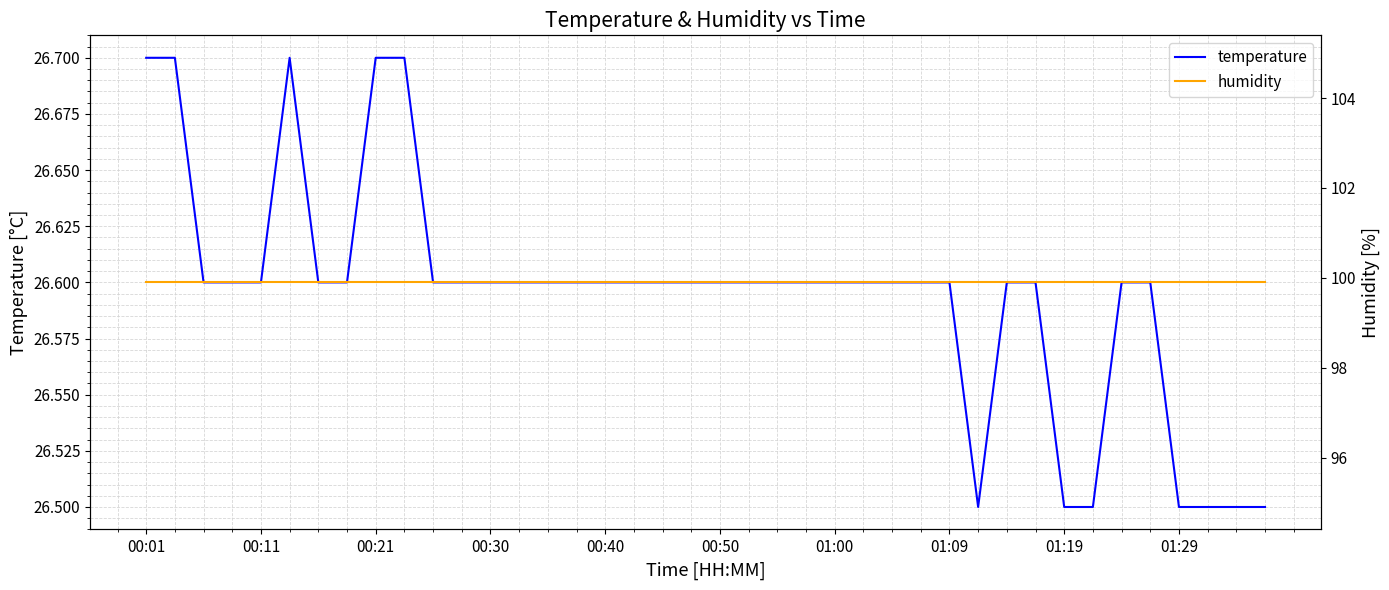

What is the average value of the humidity series?

99.9